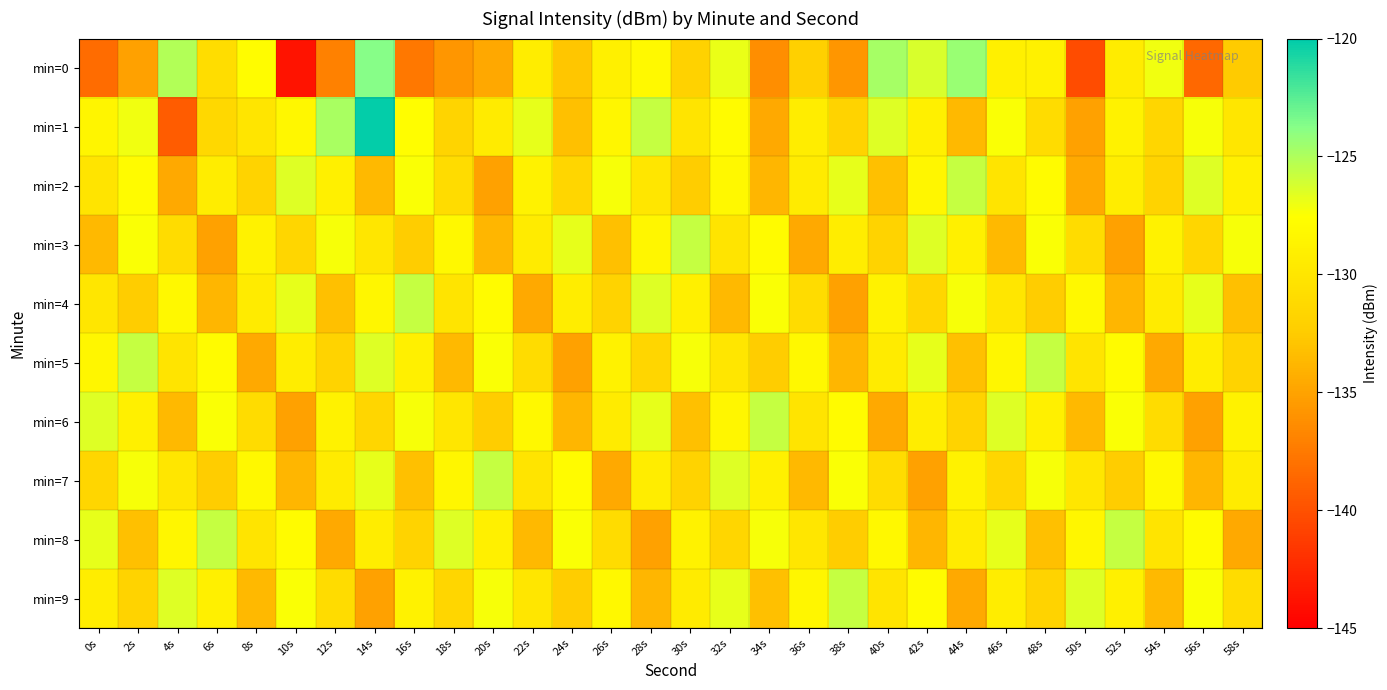

Between 16s and 38s, which series saw the biggest shift?

min=4